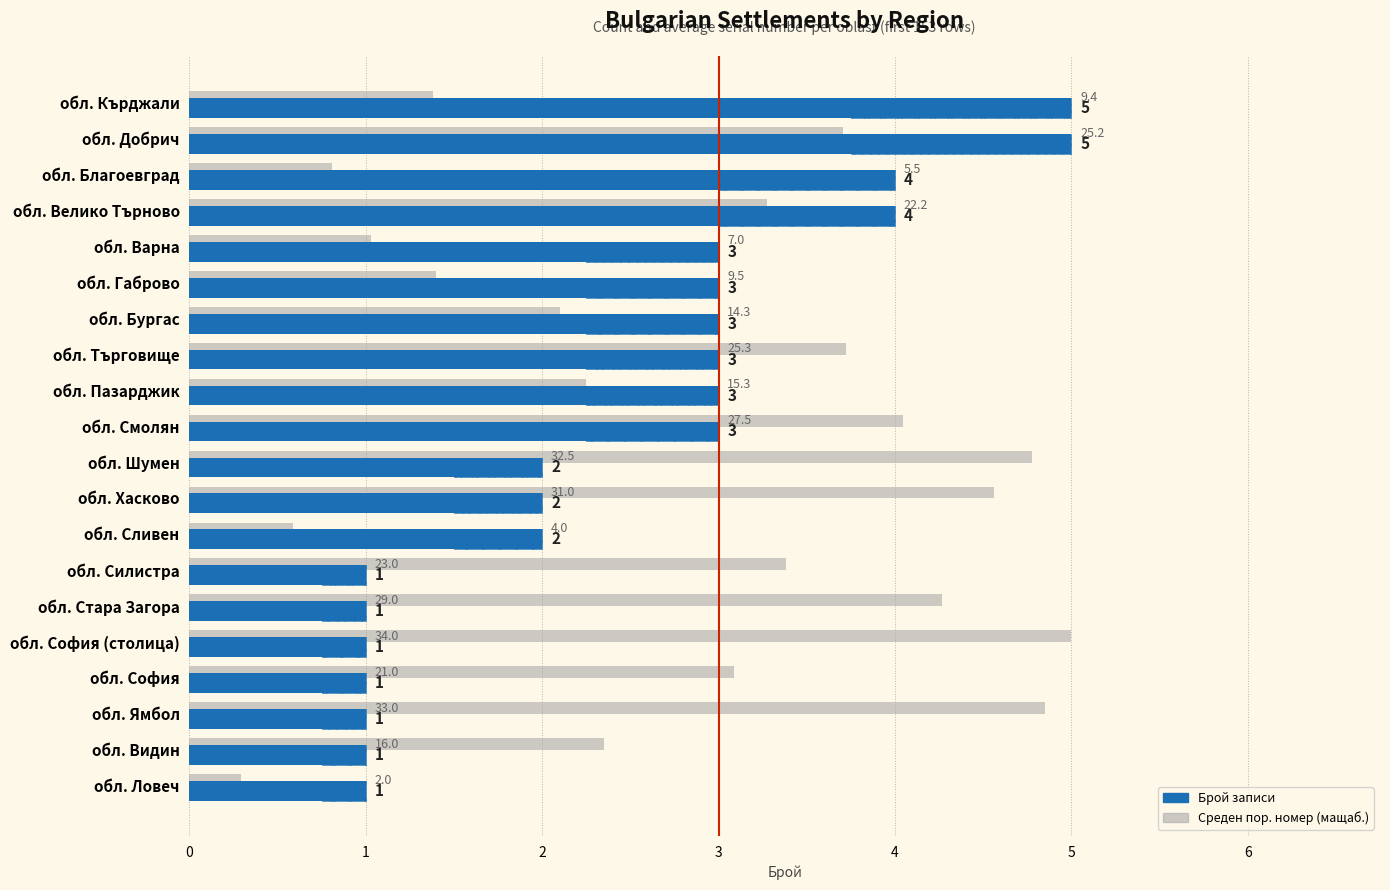

What is the value of the Брой записи bar at the 17th from the left?

1.0